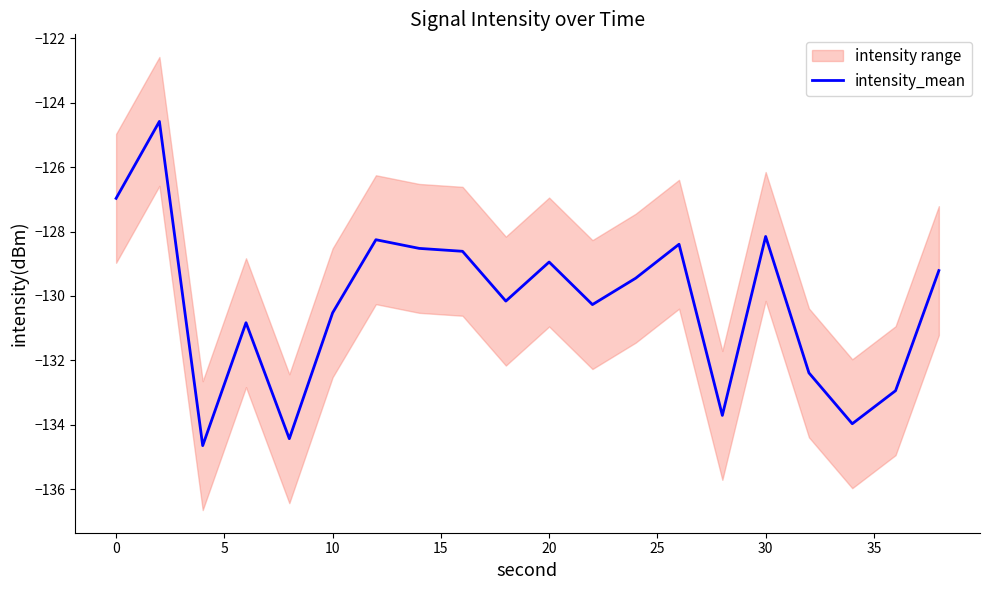

What is the value of the 5th point from the left?

-134.4